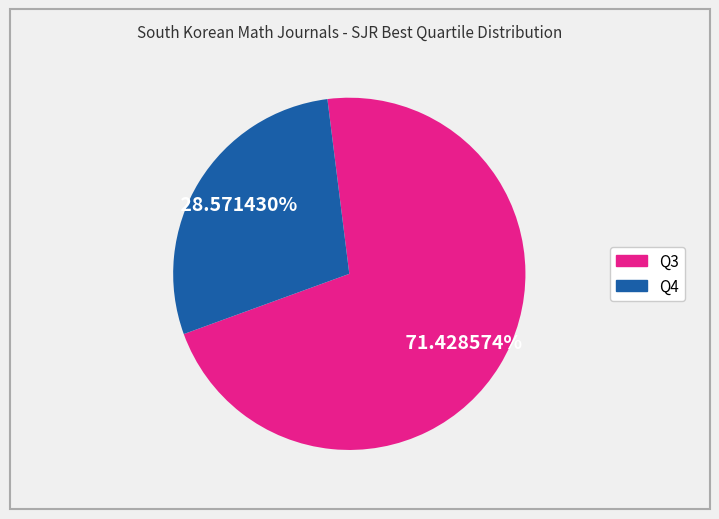

Approximately how many times larger is the value at Q4 compared to Q3?

0.4